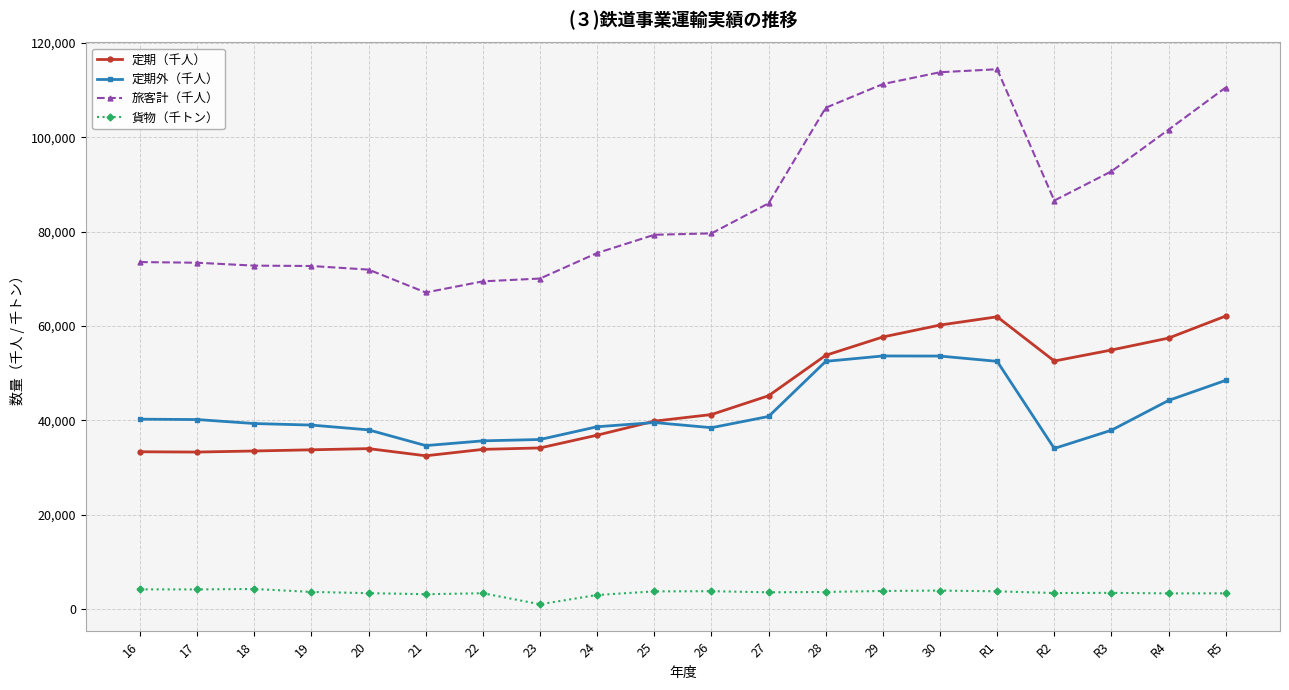

What is the average value of the 定期外（千人） series?

41851